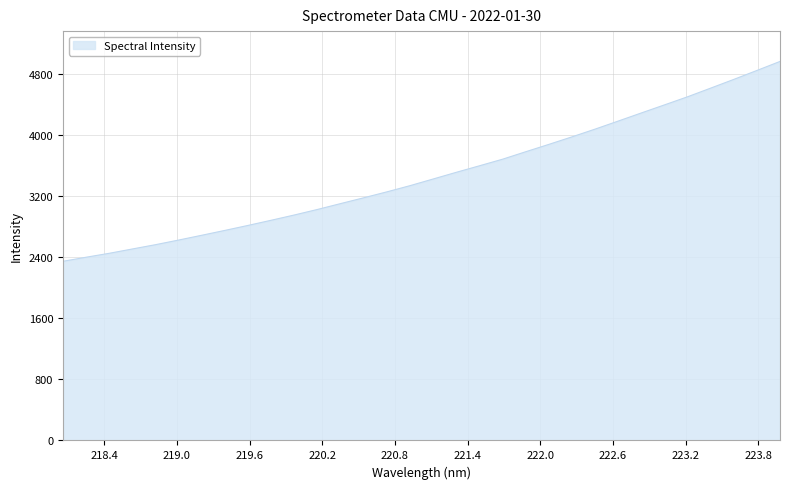

What is the greatest value displayed?

4962.4